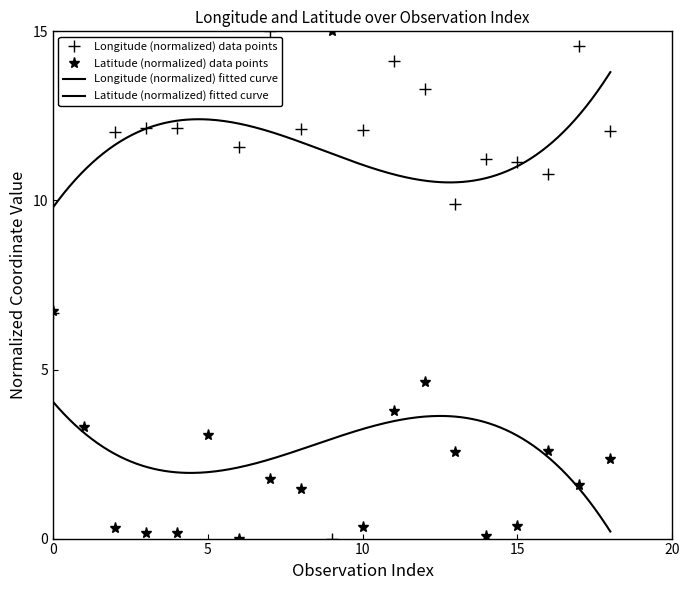

How many distinct data groups are displayed?

2